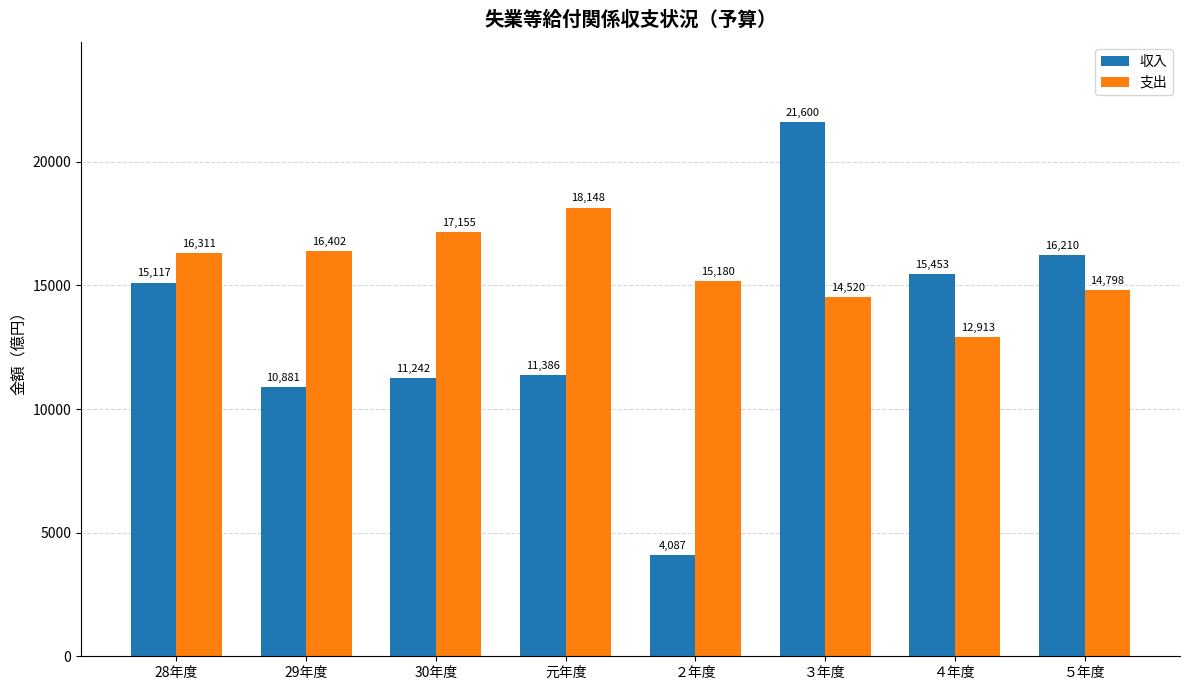

What is the average value of the 収入 series?

13247